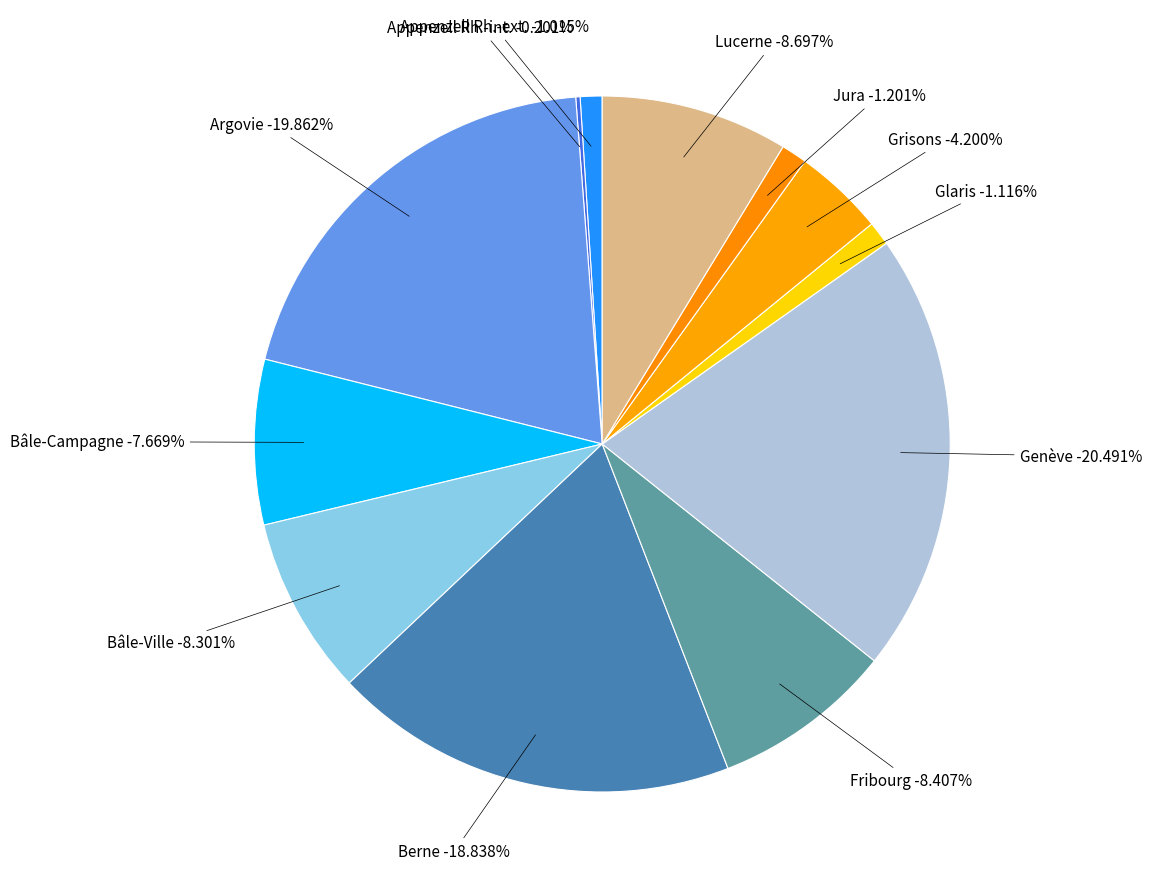

How many segments does this pie chart have?

12